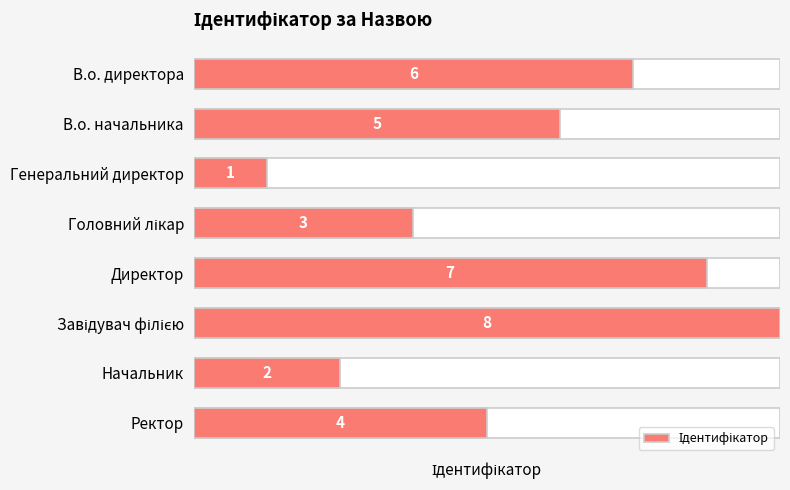

What is the maximum value shown in the chart?

8